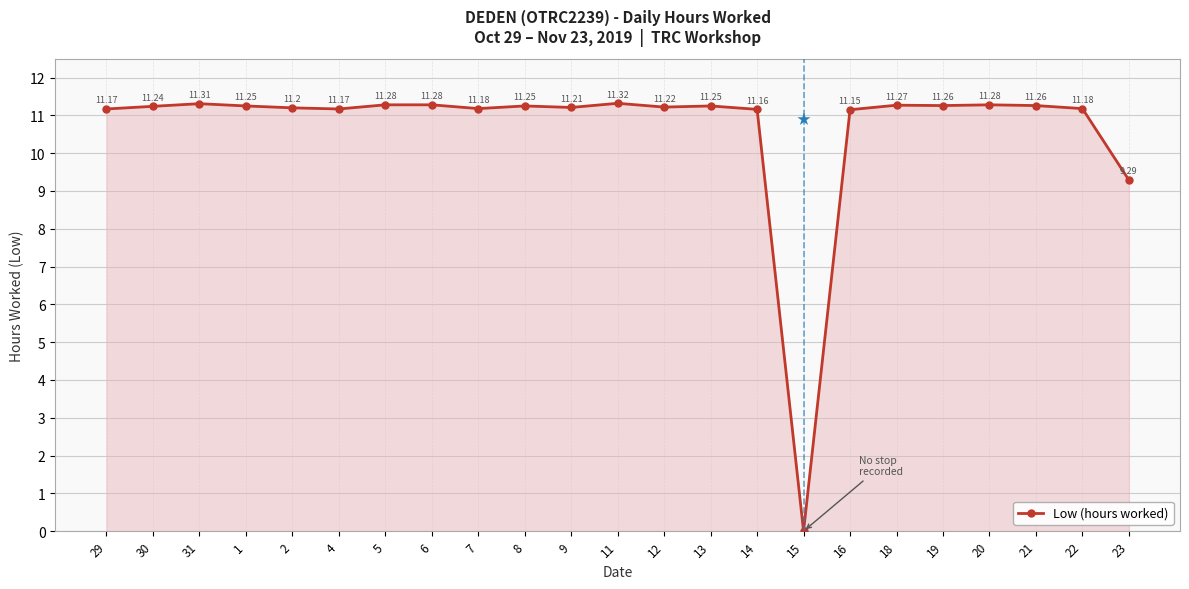

Between 21 and 11, which is larger?

11